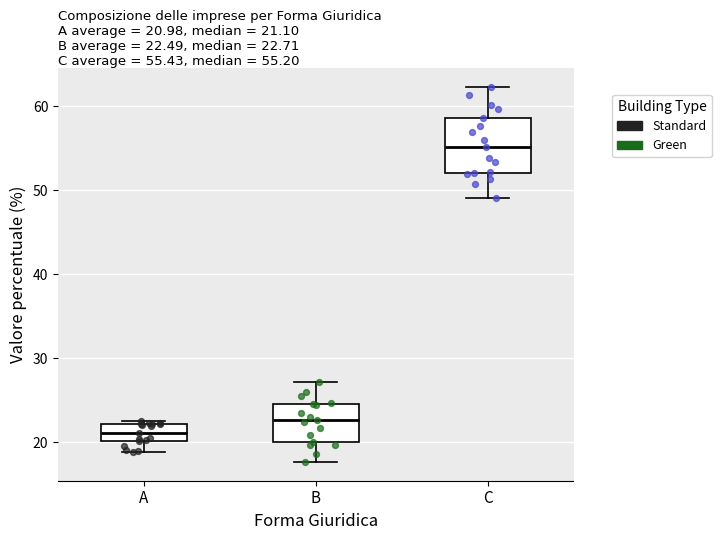

Comparing the boxes themselves (not the whiskers), which one is the tallest?

C